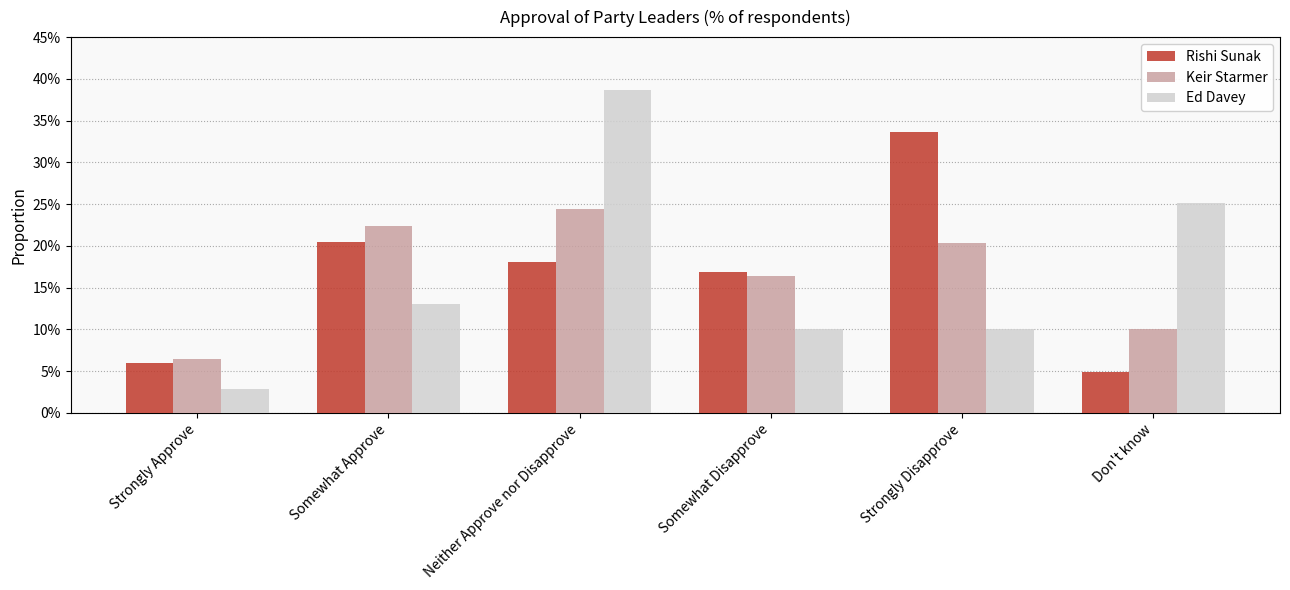

What is the label of the 3rd bar from the left?

Neither Approve nor Disapprove